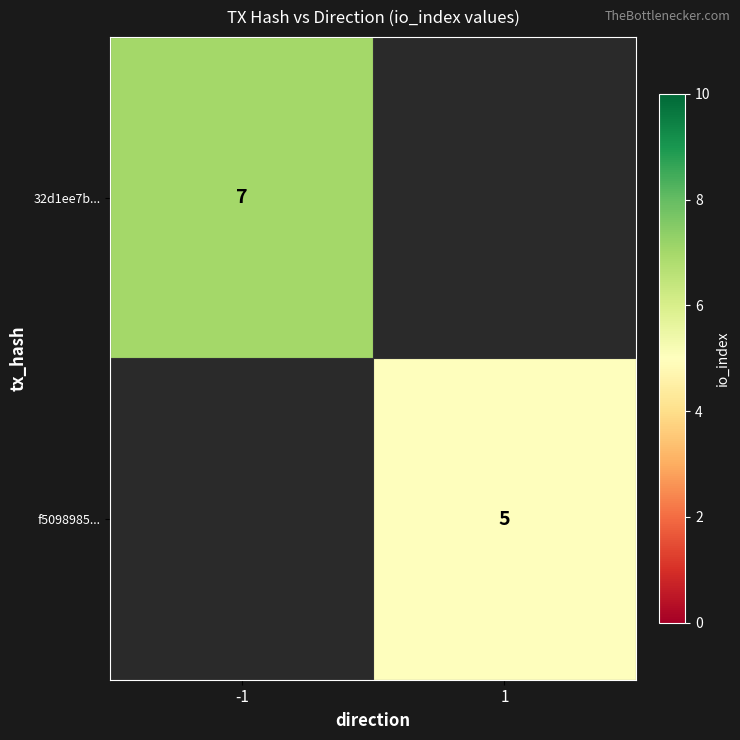

What is the total value across all series at 1?

5